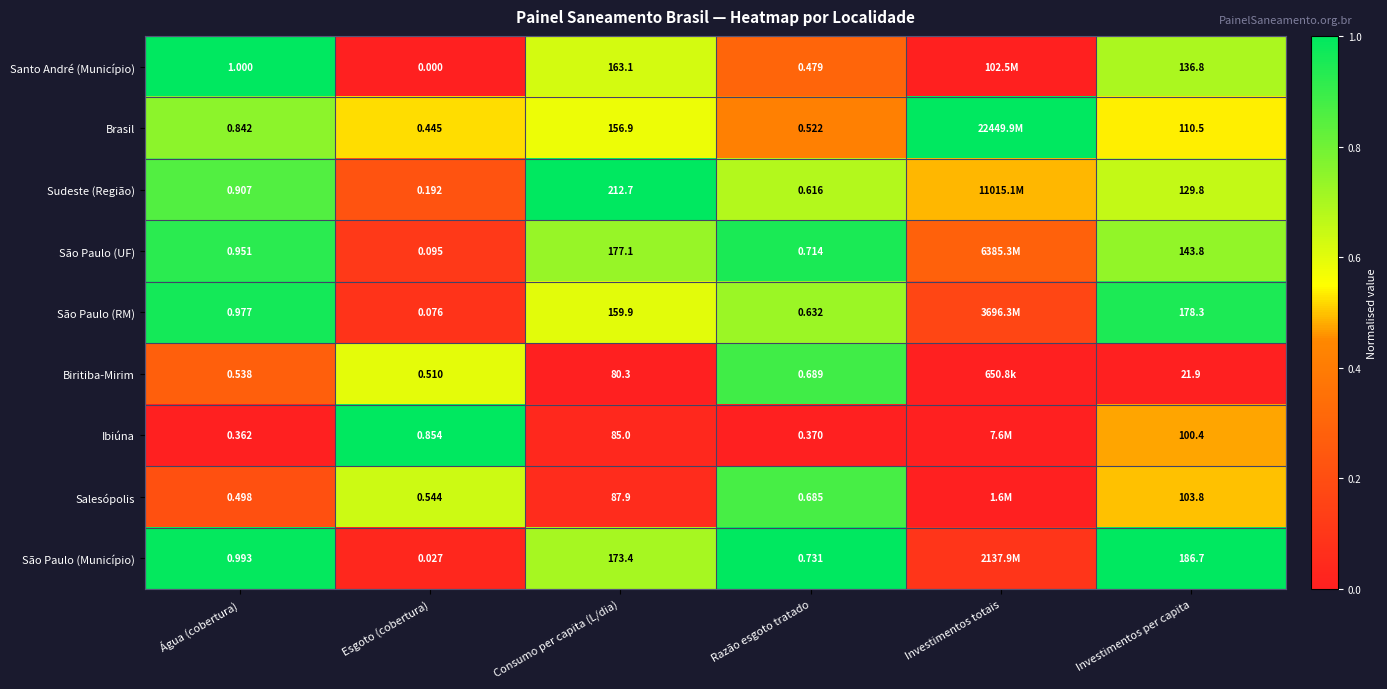

Between Esgoto (cobertura) and Razão esgoto tratado, which series saw the biggest shift?

São Paulo (Município)